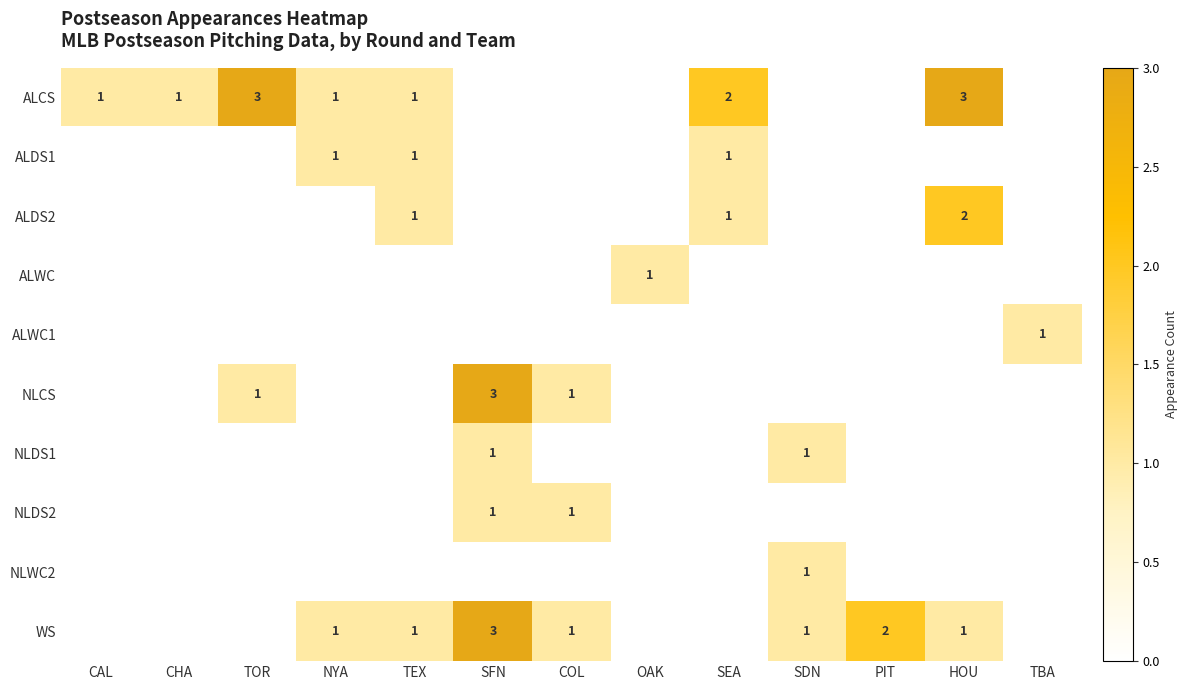

At how many categories does at least one series exceed 2?

3